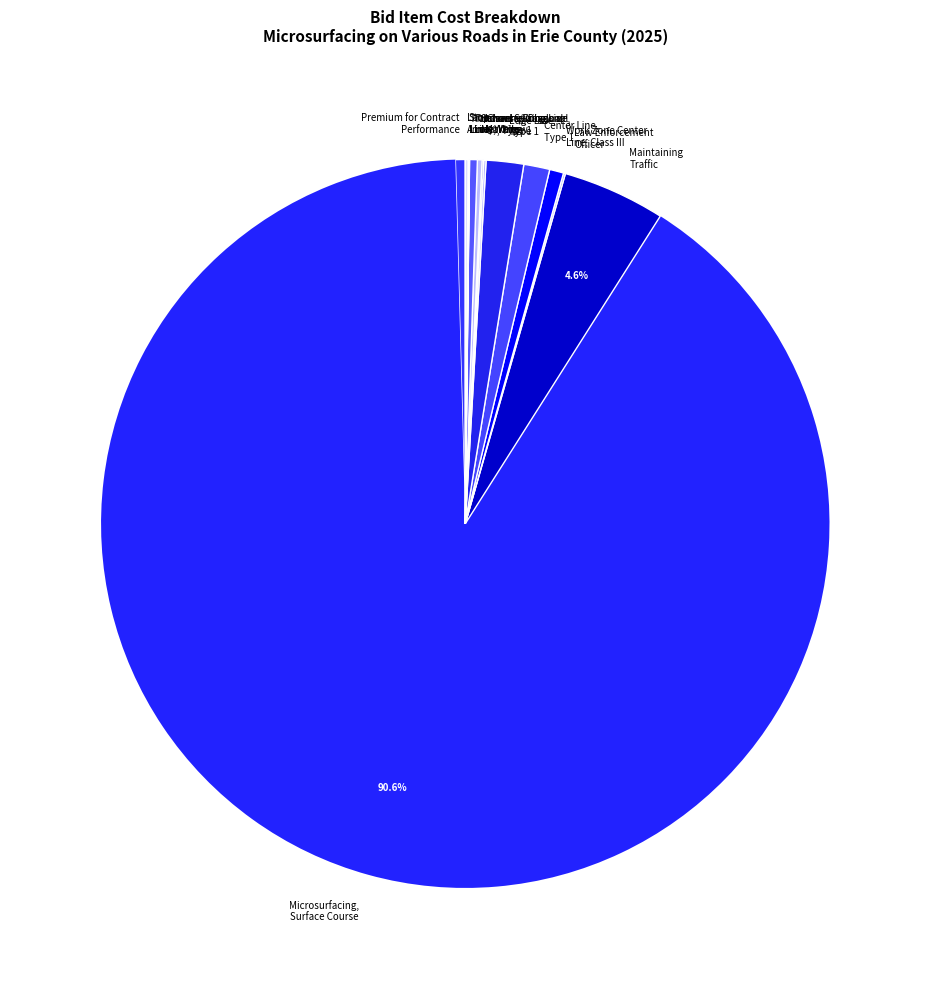

What percentage is NOT represented by Maintaining Traffic?

95.4%